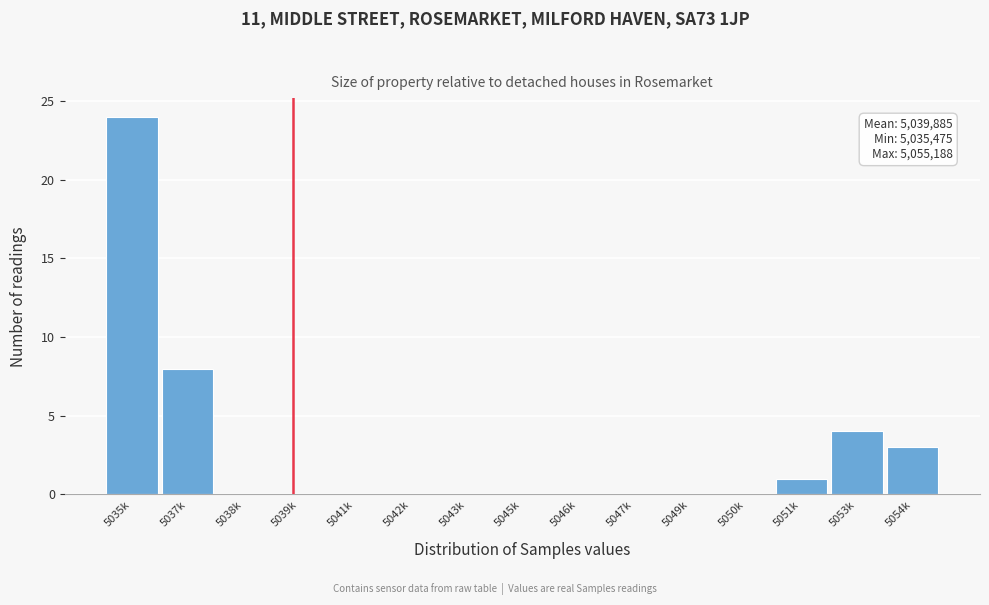

Reading right to left, list all the values displayed in this chart.

5054k=3	5053k=4	5051k=1	5050k=0	5049k=0	5047k=0	5046k=0	5045k=0	5043k=0	5042k=0	5041k=0	5039k=0	5038k=0	5037k=8	5035k=24